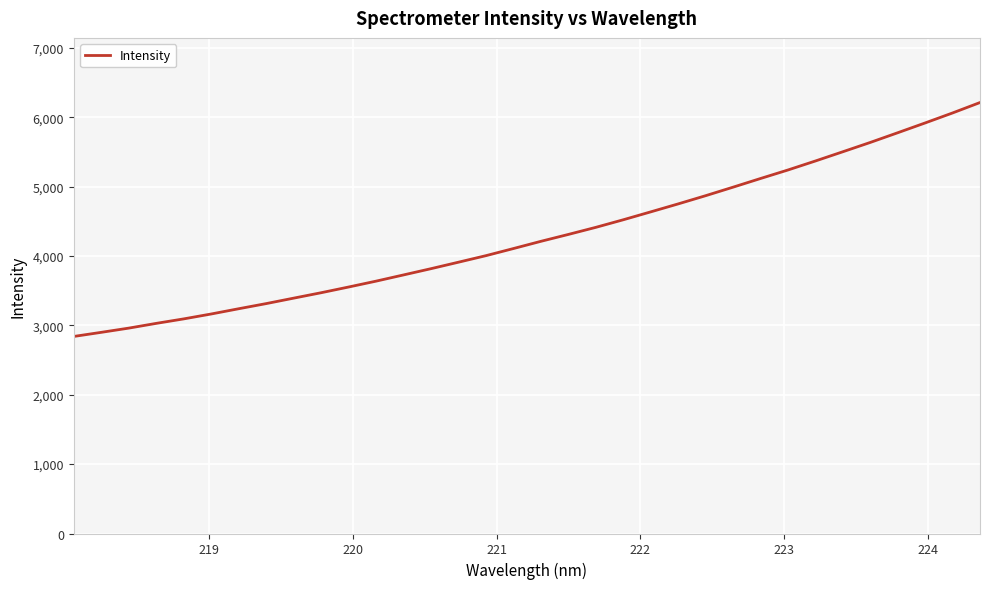

How many values exceed 4211?

17